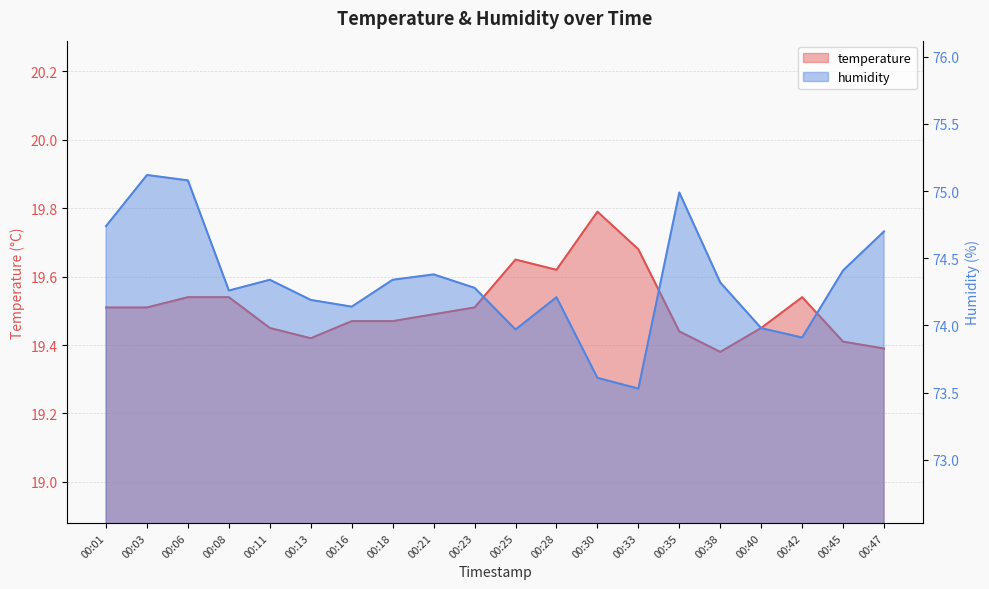

List the series in order of their overall mean, highest first.

humidity, temperature